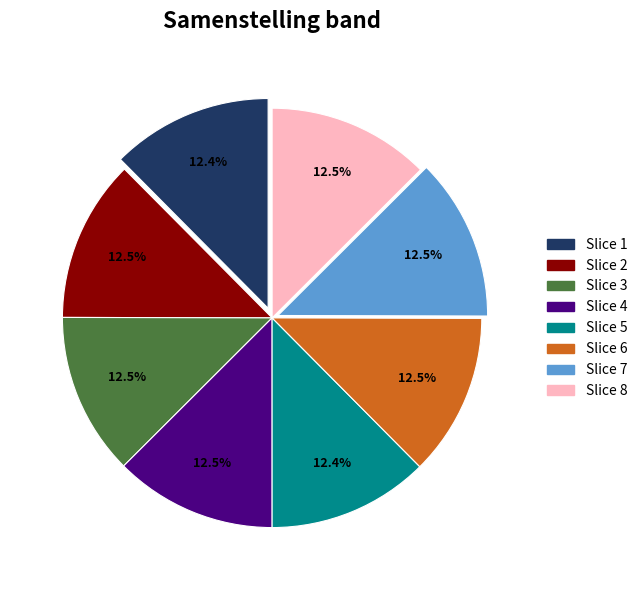

Is there any slice that represents more than half of the pie?

No